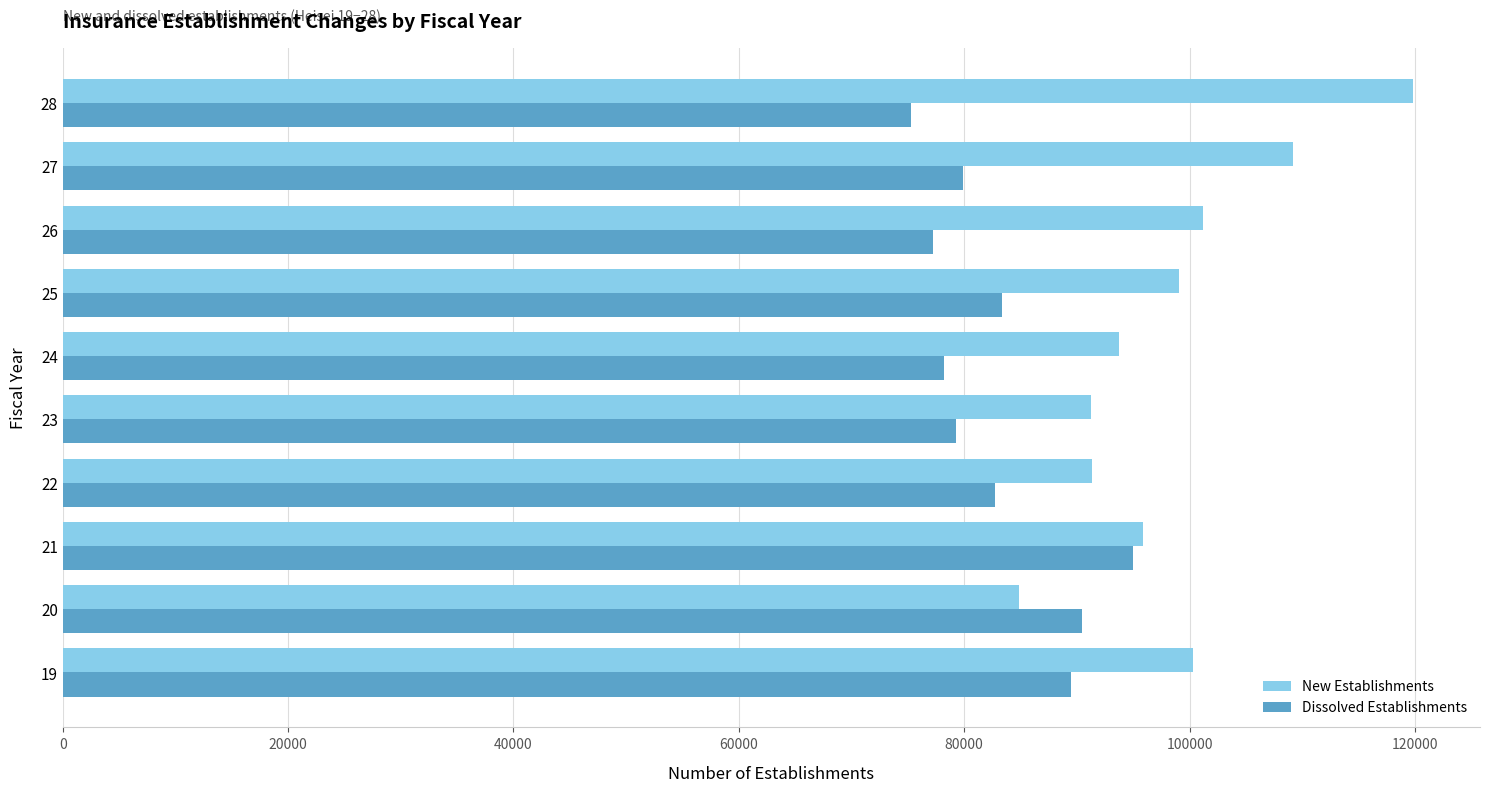

What is the sum of all New Establishments values?

986447